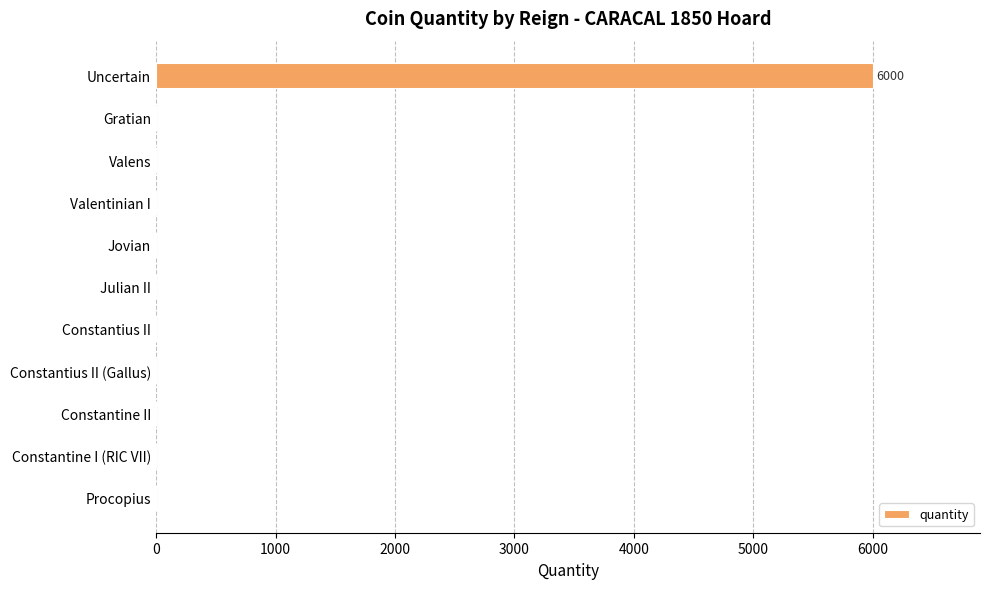

Are the bars horizontal?

Yes